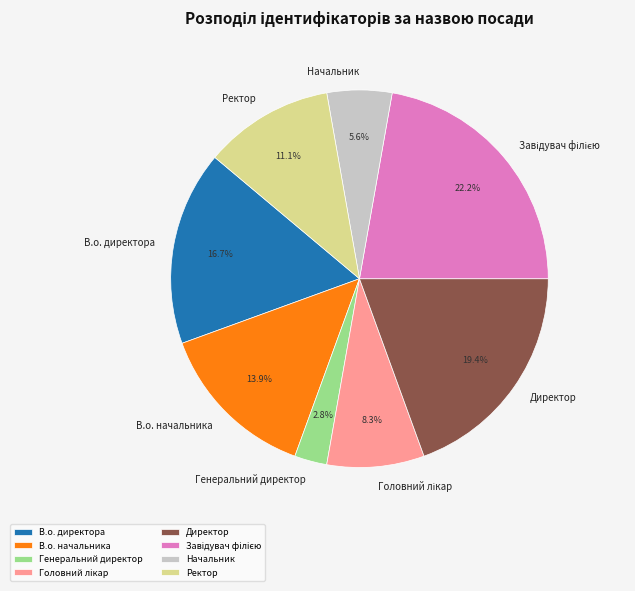

To the nearest percent, what is the difference between the largest and smallest slice percentages?

19%